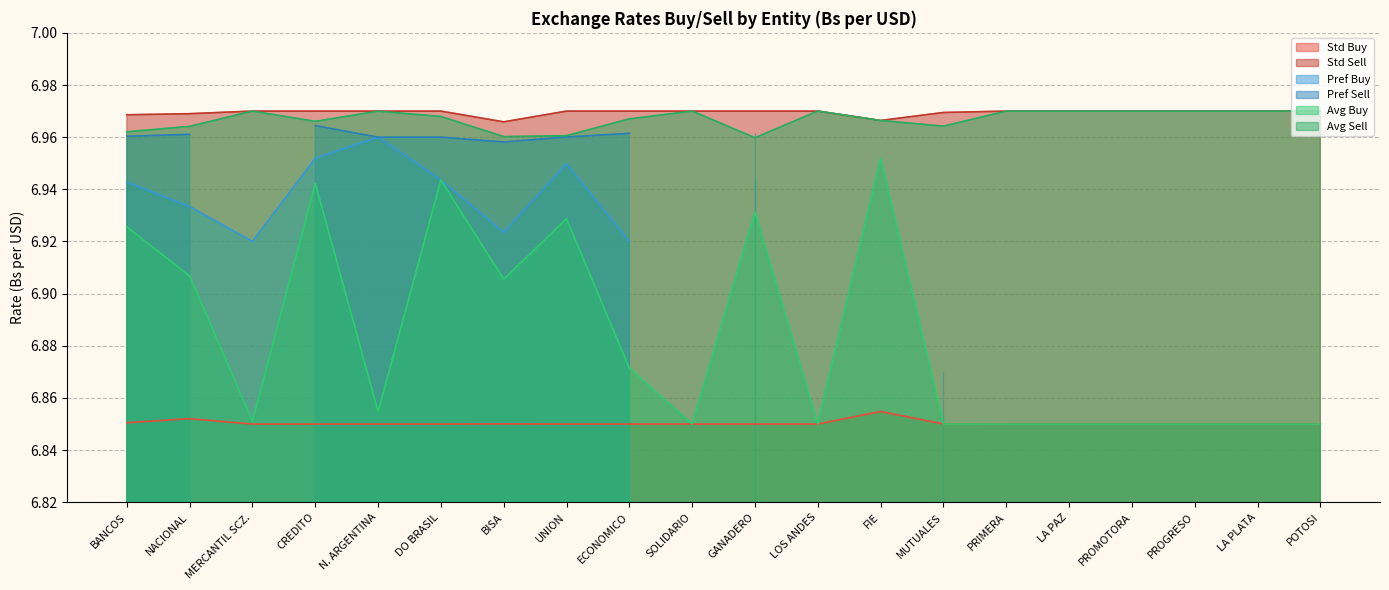

True or false: Avg Sell and Avg Buy intersect in this chart.

False